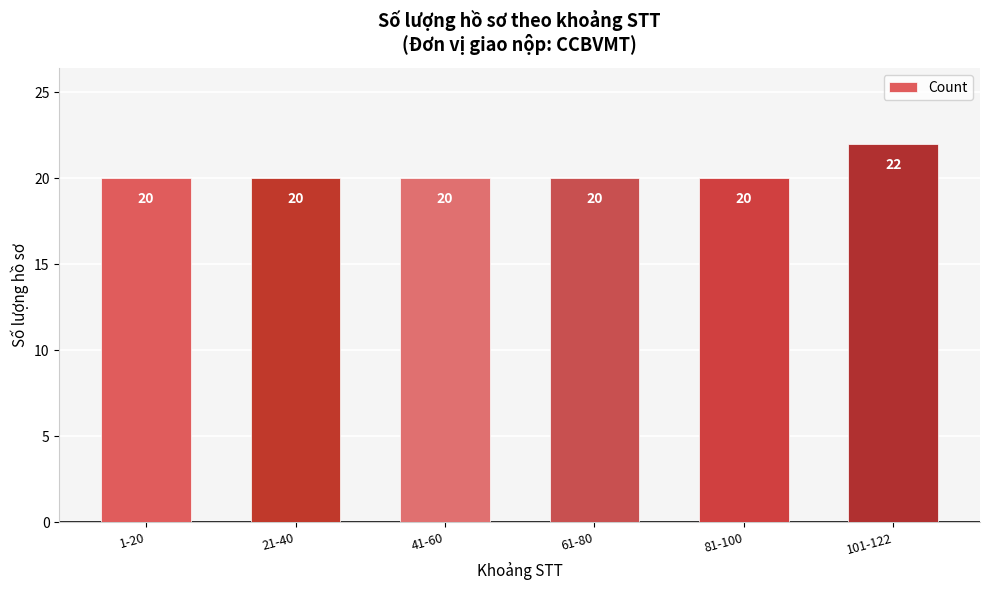

What position from the right is 1-20?

6